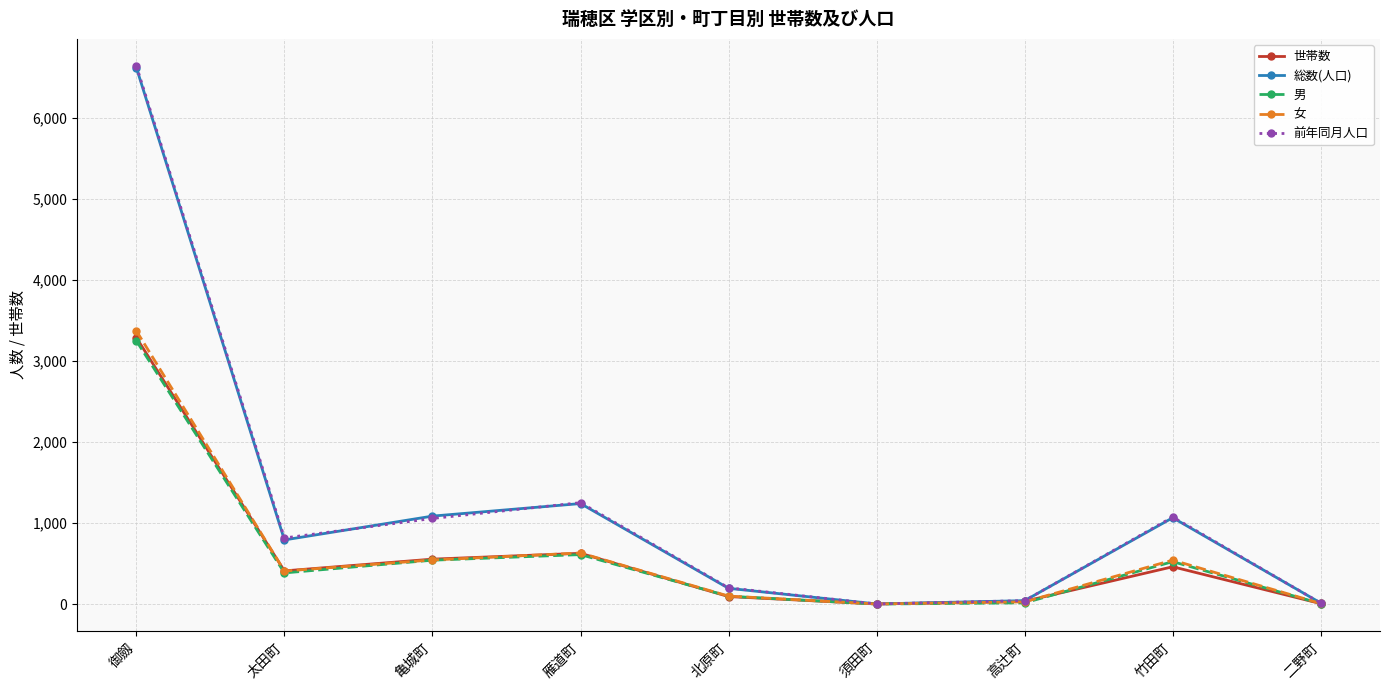

In 前年同月人口, how many points are lower than both neighbors (excluding endpoints)?

2